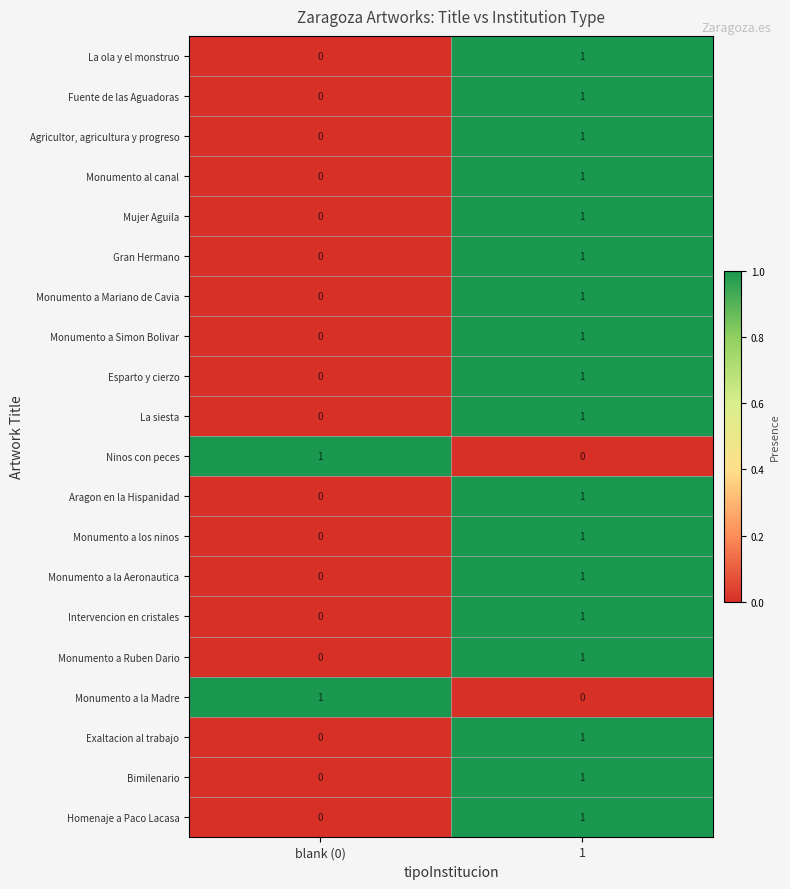

List the labels in order of Monumento a la Madre value, largest first.

blank (0), 1